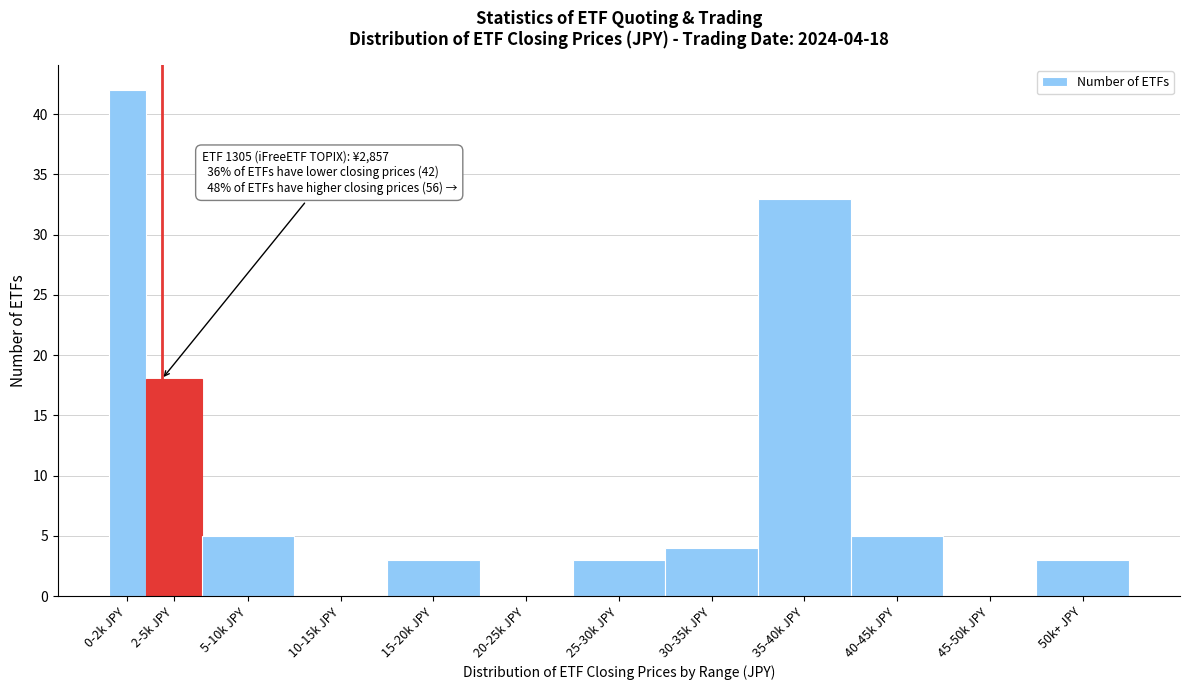

Reading left to right, what are all the values shown in this chart?

0-2k JPY=42	2-5k JPY=18	5-10k JPY=5	10-15k JPY=0	15-20k JPY=3	20-25k JPY=0	25-30k JPY=3	30-35k JPY=4	35-40k JPY=33	40-45k JPY=5	45-50k JPY=0	50k+ JPY=3